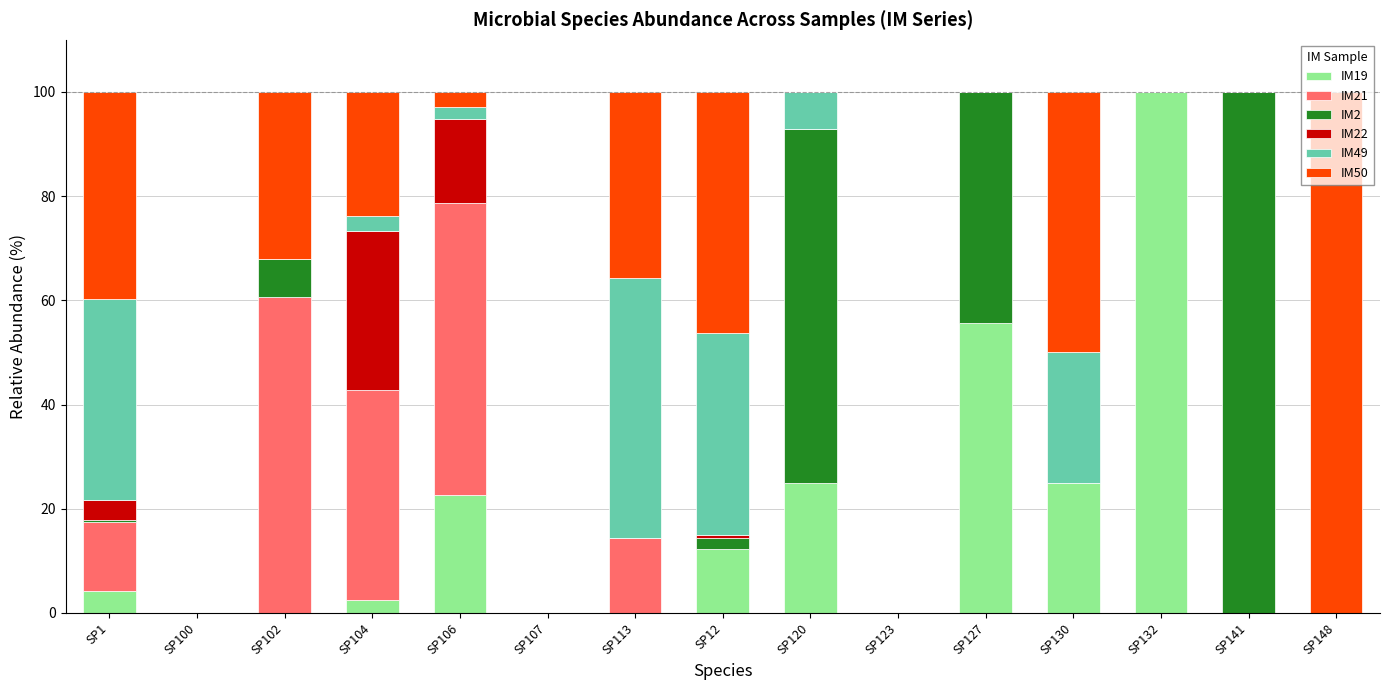

What is the sum of all IM19 values?

246.8